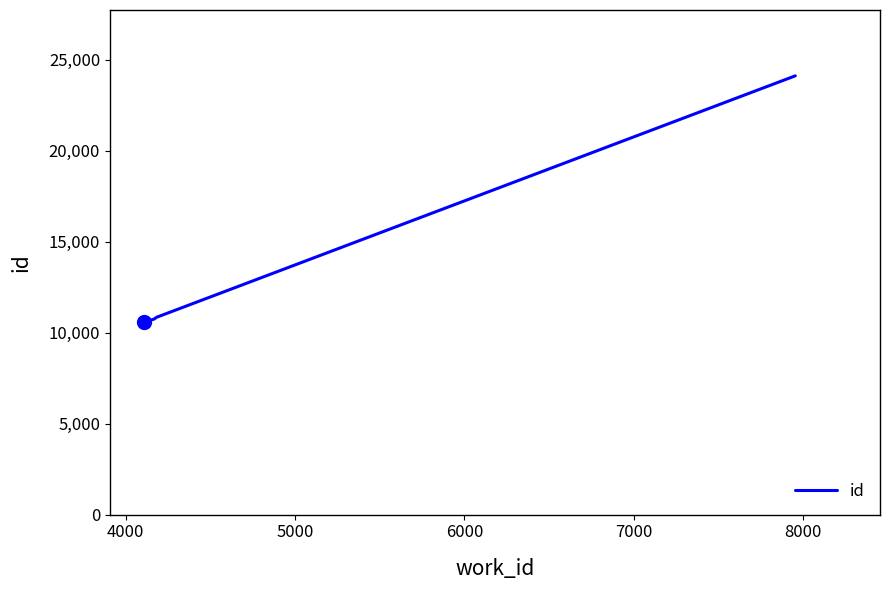

What is the minimum value shown in the chart?

10563